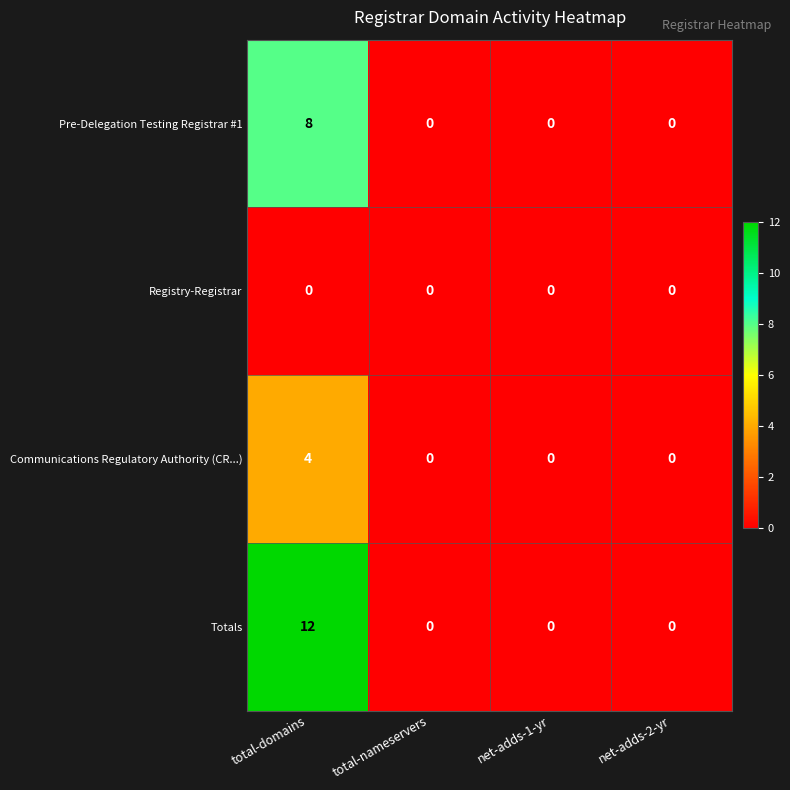

Count the number of data series in this chart.

4